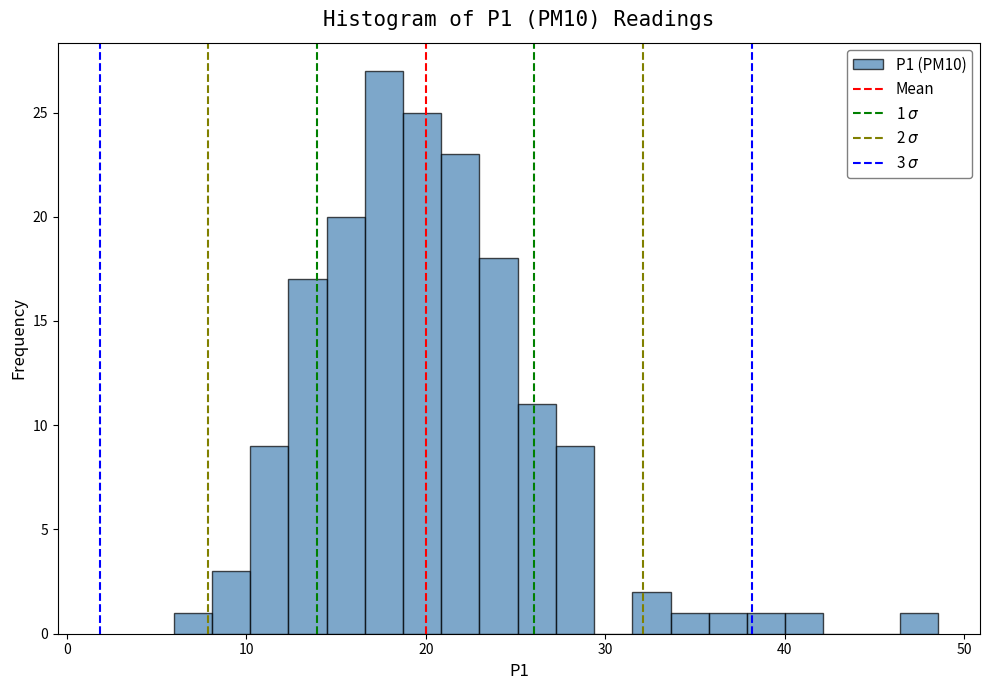

Read against the x-axis, roughly where is the centre of the tallest bar?

18